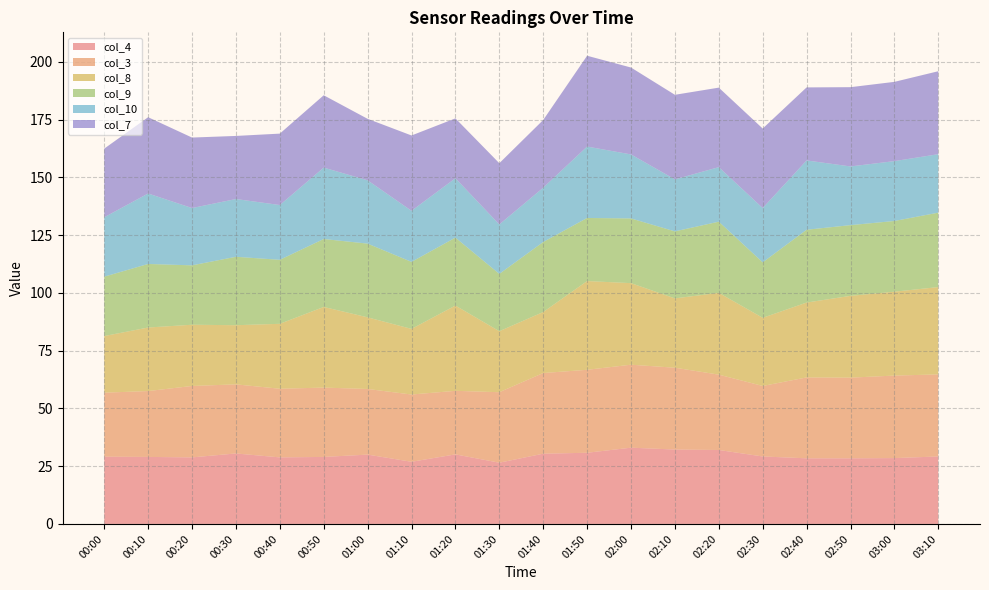

Reading right to left, what are all the values shown in this chart?

col_4: 29.2	28.5	28.4	28.4	29.2	32.0	32.2	33.0	30.8	30.4	26.5	30.1	26.9	30.0	29.0	28.8	30.5	28.8	29.0	29.1
col_3: 35.5	35.7	34.9	35.0	30.5	32.6	35.4	35.9	35.9	34.9	30.5	27.5	29.1	28.4	30.0	29.7	29.9	30.9	28.5	27.7
col_8: 37.8	36.3	35.4	32.4	29.5	35.4	30.0	35.3	38.4	26.4	26.4	36.9	28.4	31.0	34.9	28.1	25.6	26.5	27.5	24.5
col_9: 32.2	30.6	30.6	31.5	24.0	30.8	29.0	28.0	27.3	30.3	24.8	29.4	29.0	31.9	29.4	27.7	29.6	25.7	27.5	25.7
col_10: 25.3	25.9	25.4	30.0	23.5	23.6	22.5	27.7	30.9	23.5	21.4	25.7	22.1	27.4	30.9	23.7	25.0	24.8	30.5	25.7
col_7: 35.9	34.3	34.3	31.6	34.4	34.4	36.6	37.6	39.3	29.3	26.5	25.9	32.6	26.6	31.3	30.9	27.3	30.5	33.0	29.7